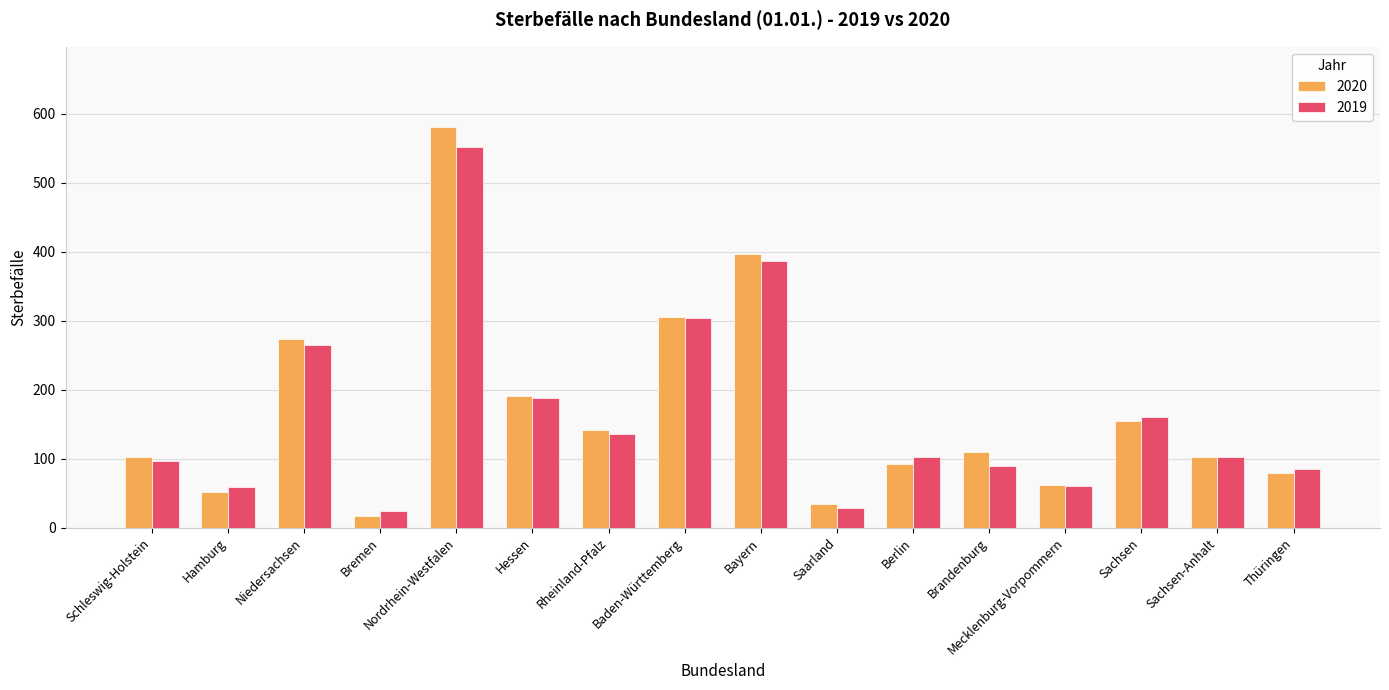

At which category is the sum across all series the highest?

Nordrhein-Westfalen